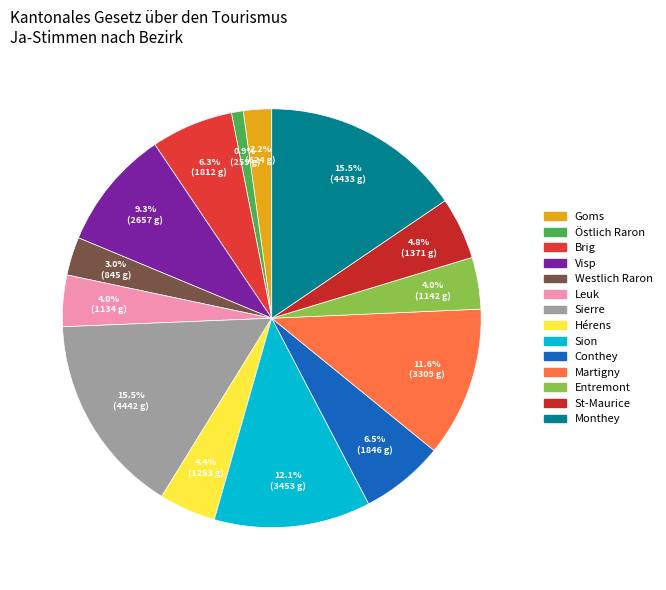

To the nearest percent, what percentage of the pie is St-Maurice?

5%